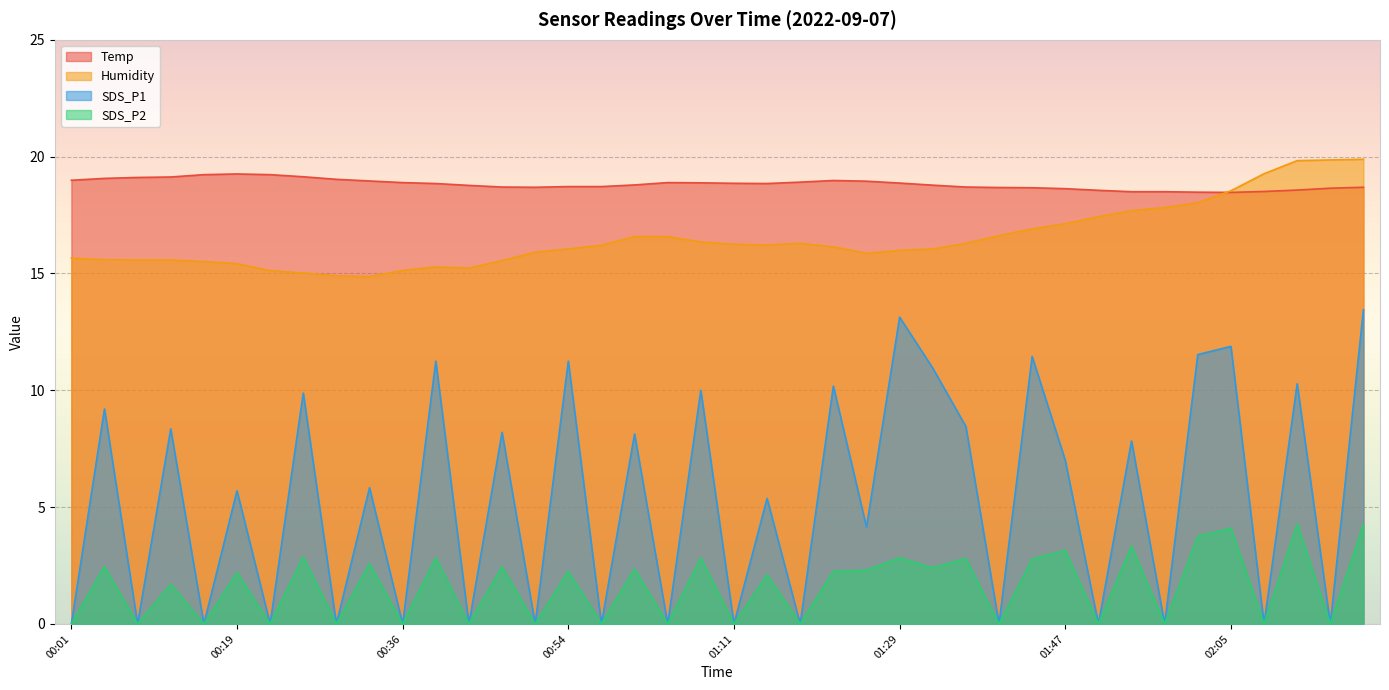

What is the total value across all series at 01:50?

36.0